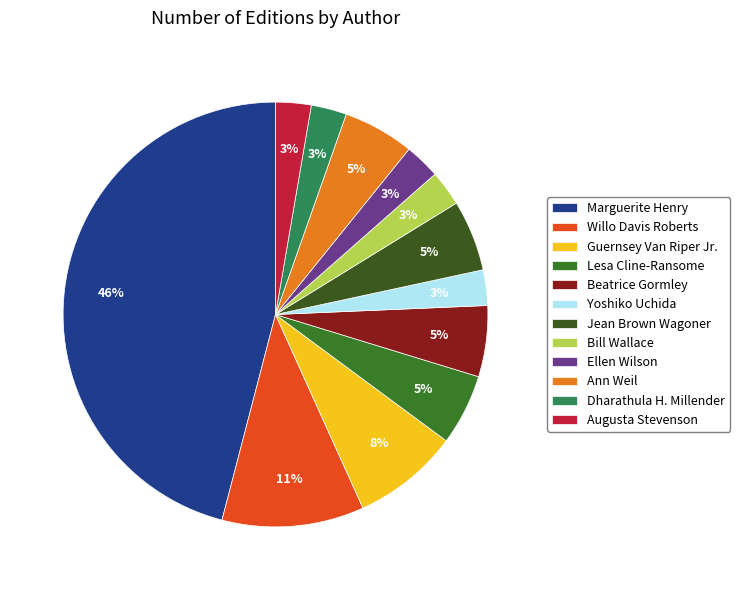

True or false: Ann Weil accounts for 1% of the total.

False